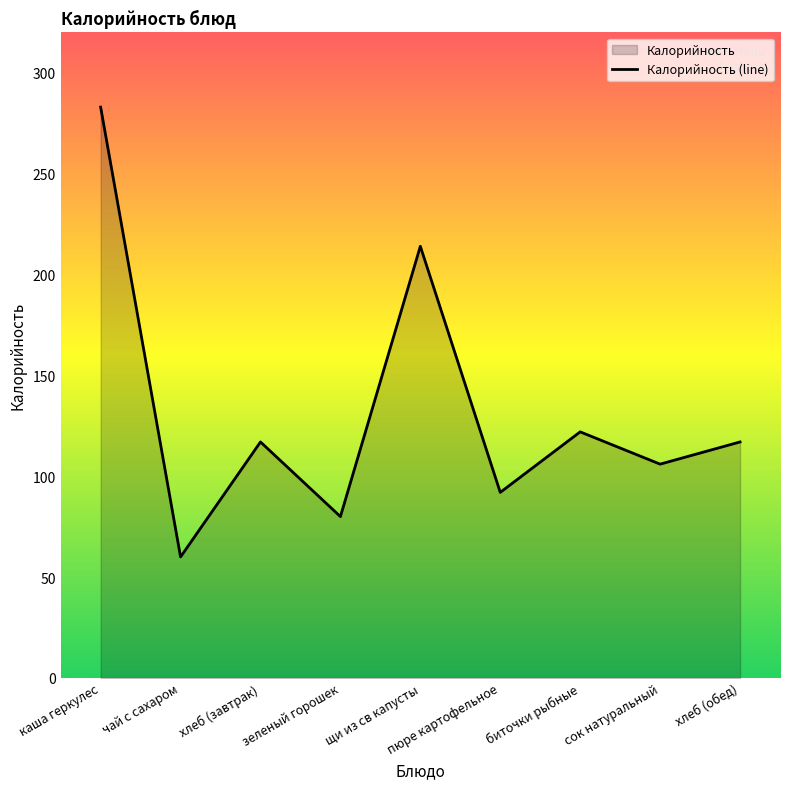

How many lines are shown in the chart?

1